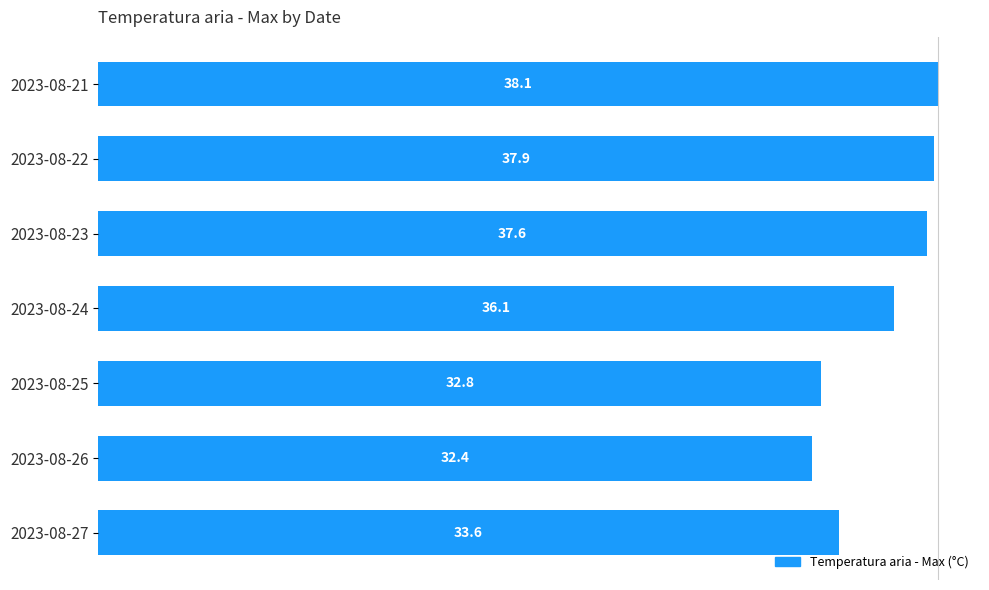

What is the sum of all values?

248.5